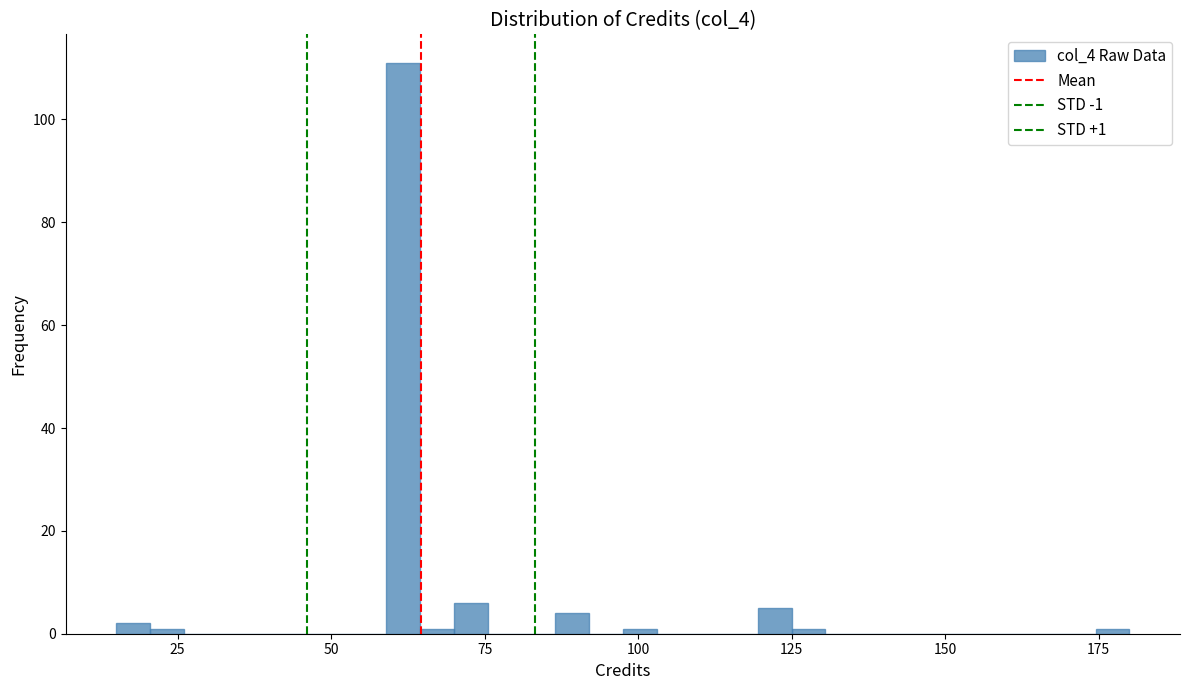

Around what value on the x-axis is the tallest bar? Give the approximate position of its centre, as read against the axis.

60